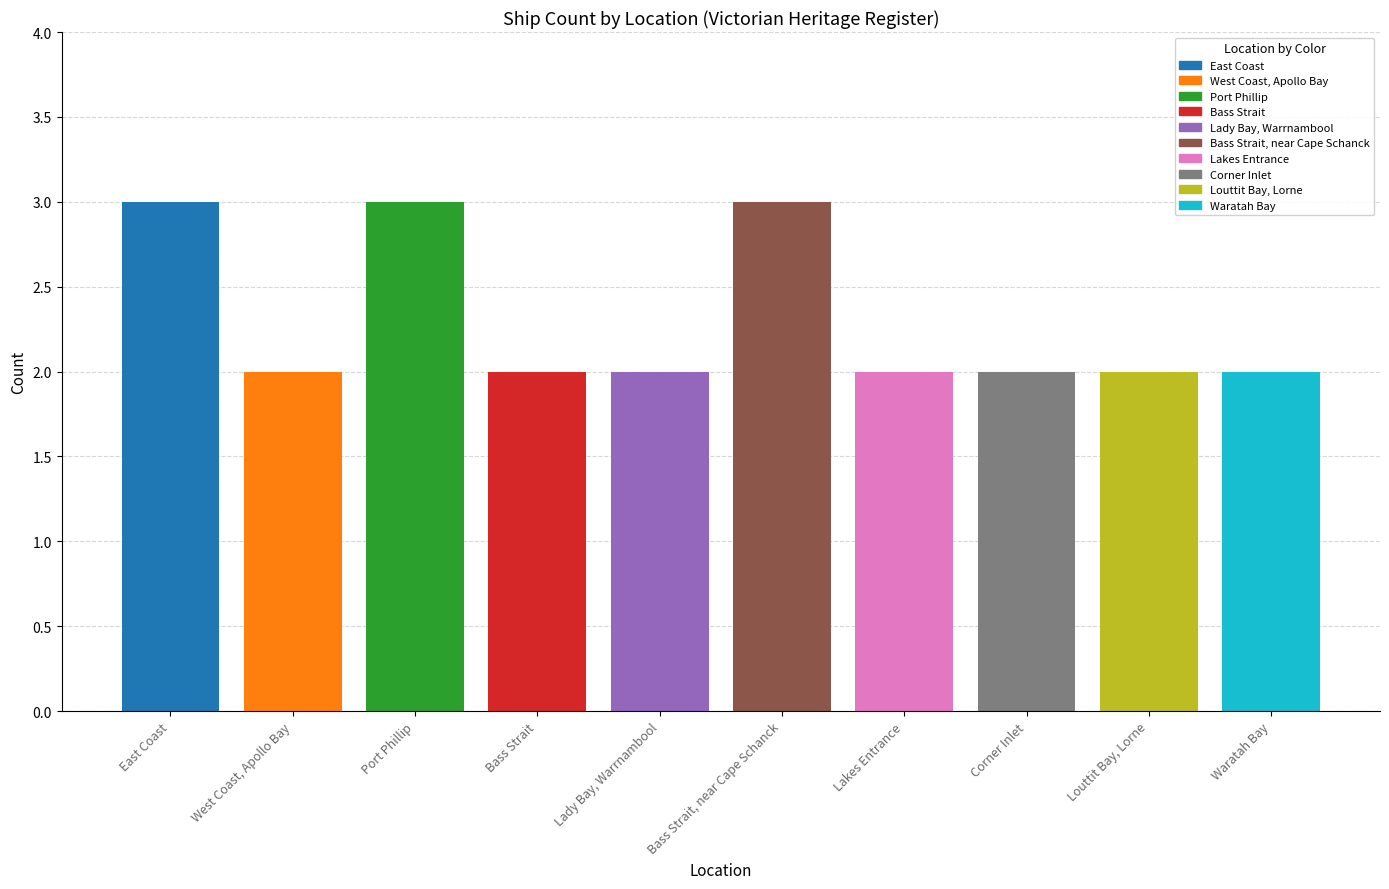

Is it true that the value at East Coast is 3?

True